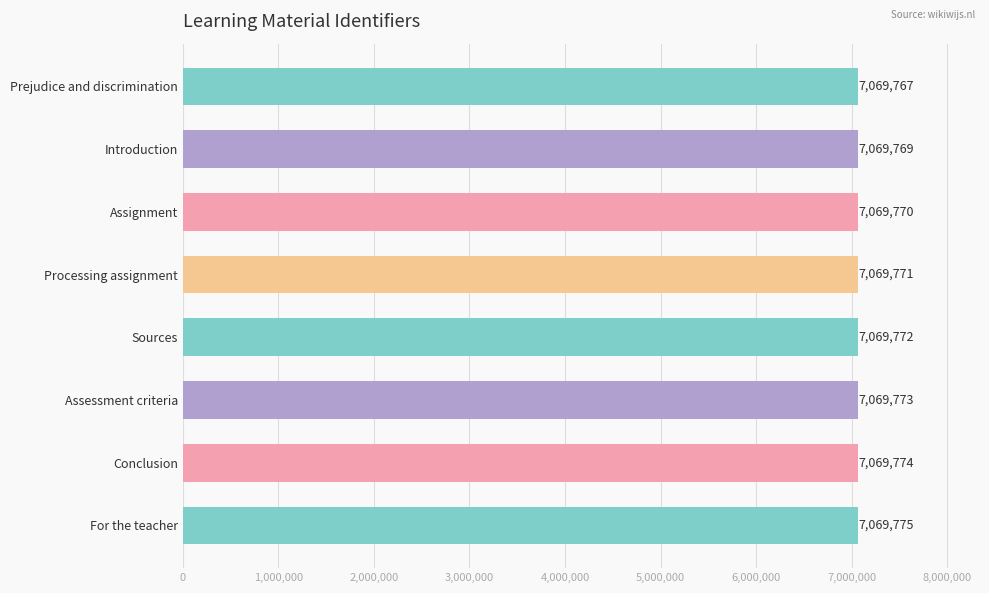

True or false: the data shows 7069769 at Introduction.

True